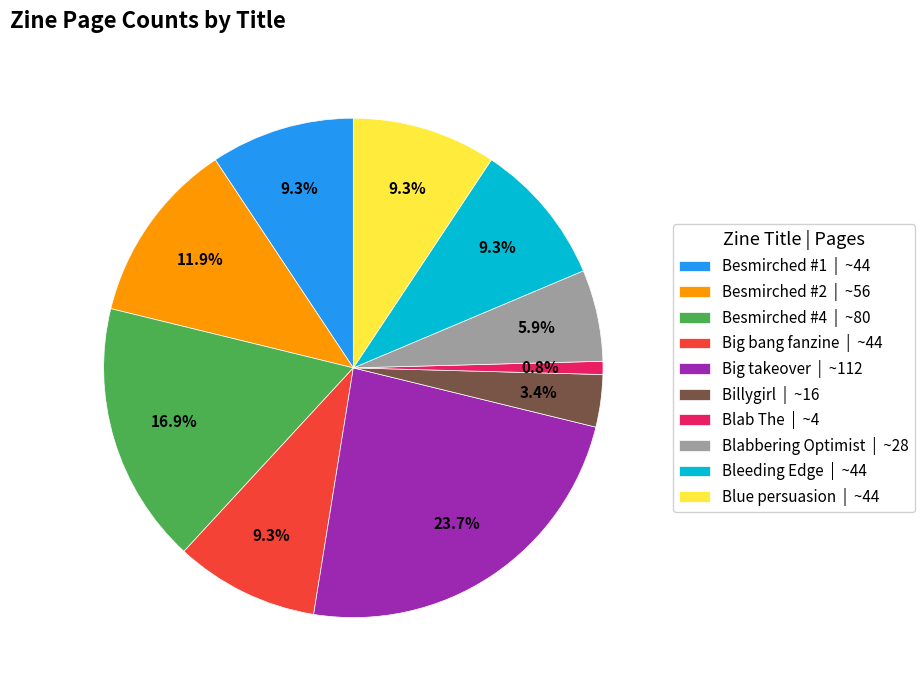

Which slice is the largest?

Big takeover